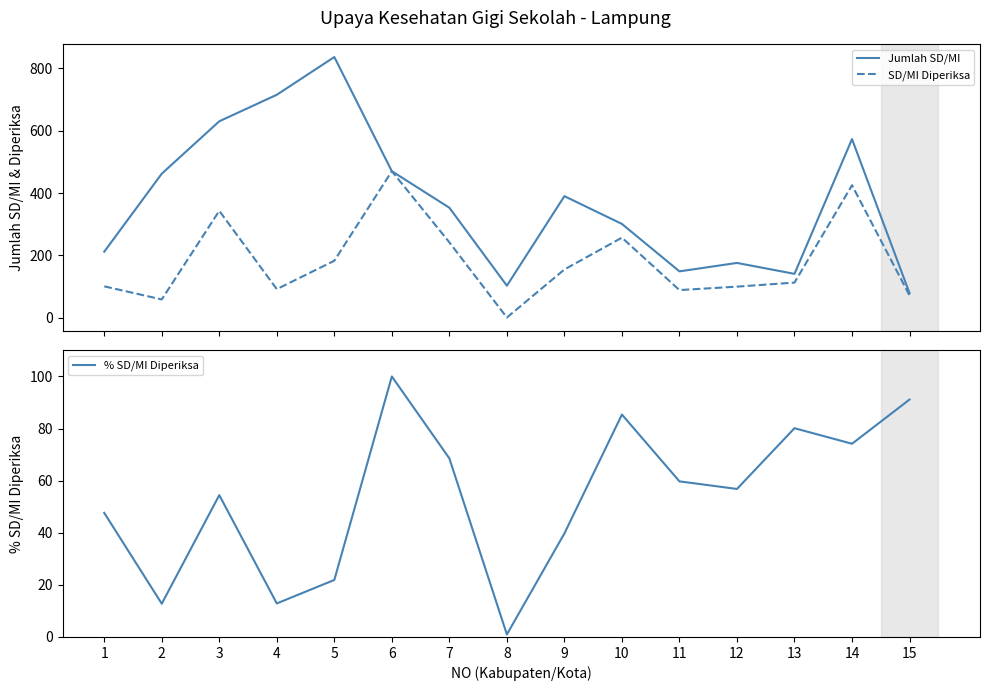

At which label does Jumlah SD/MI reach its peak?

5